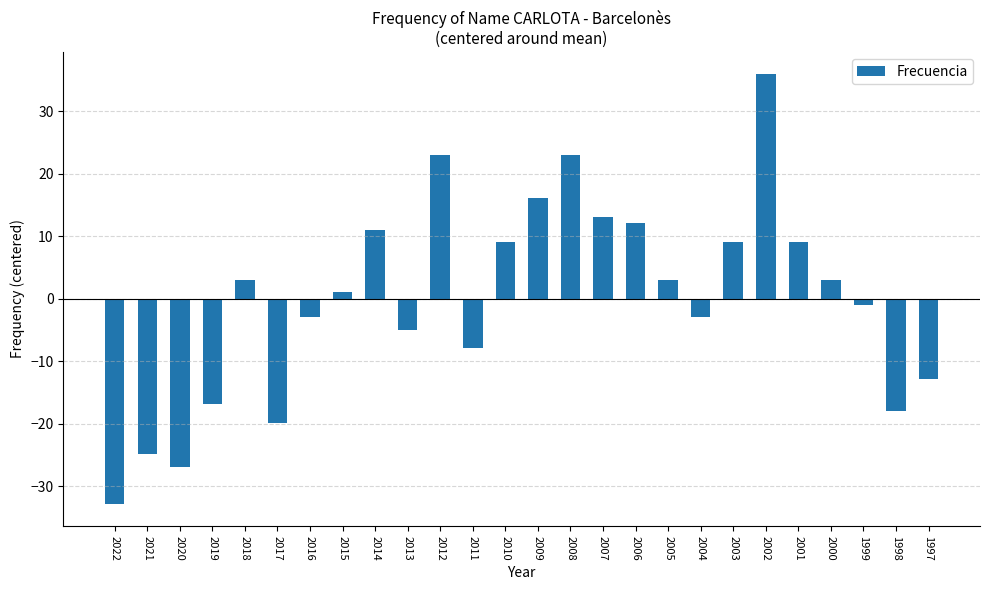

What is the approximate value at 2010?

9.1